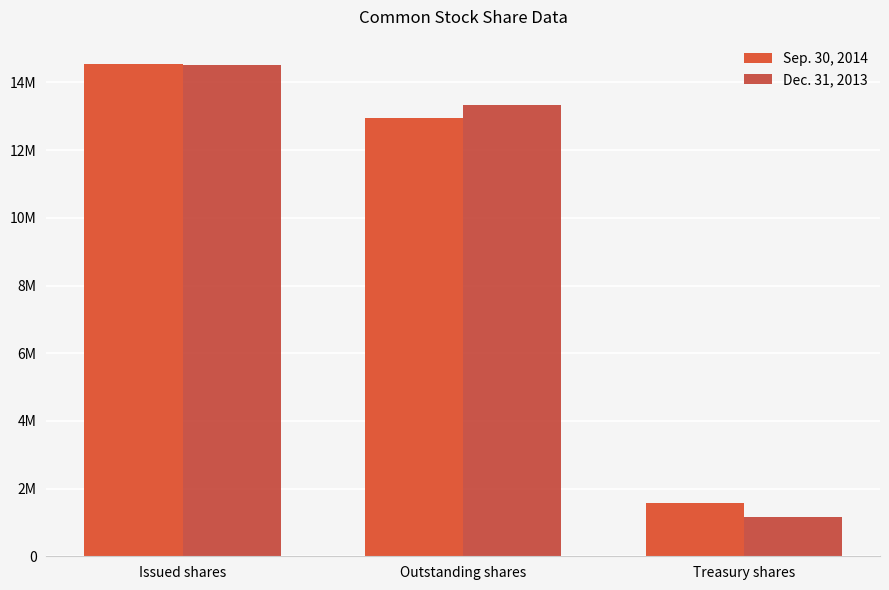

Which series has the largest total across all categories?

Sep. 30, 2014